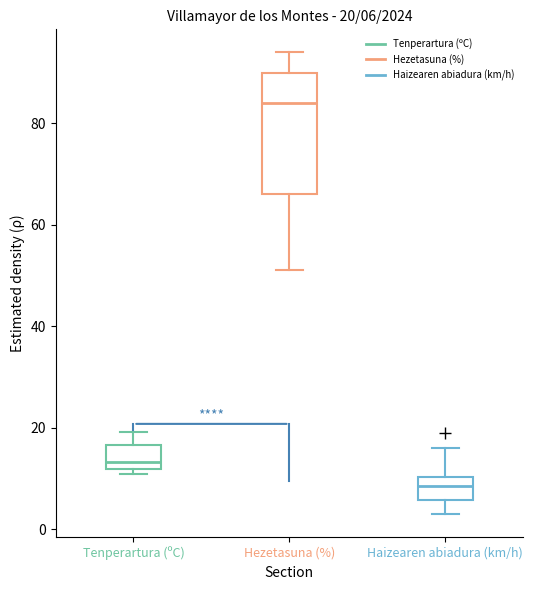

Which box has the lowest median line?

Haizearen abiadura (km/h)